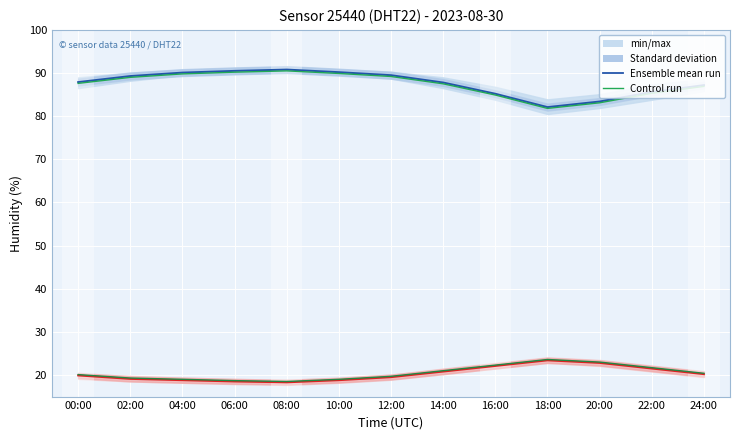

At how many categories does at least one series exceed 63?

13